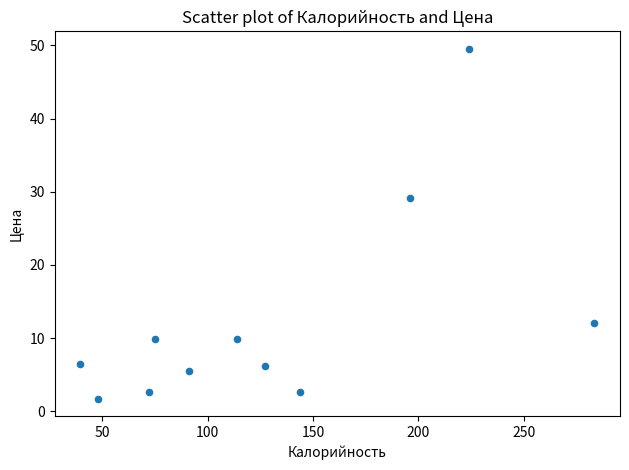

What is the range of Y values (max minus min)?

47.8